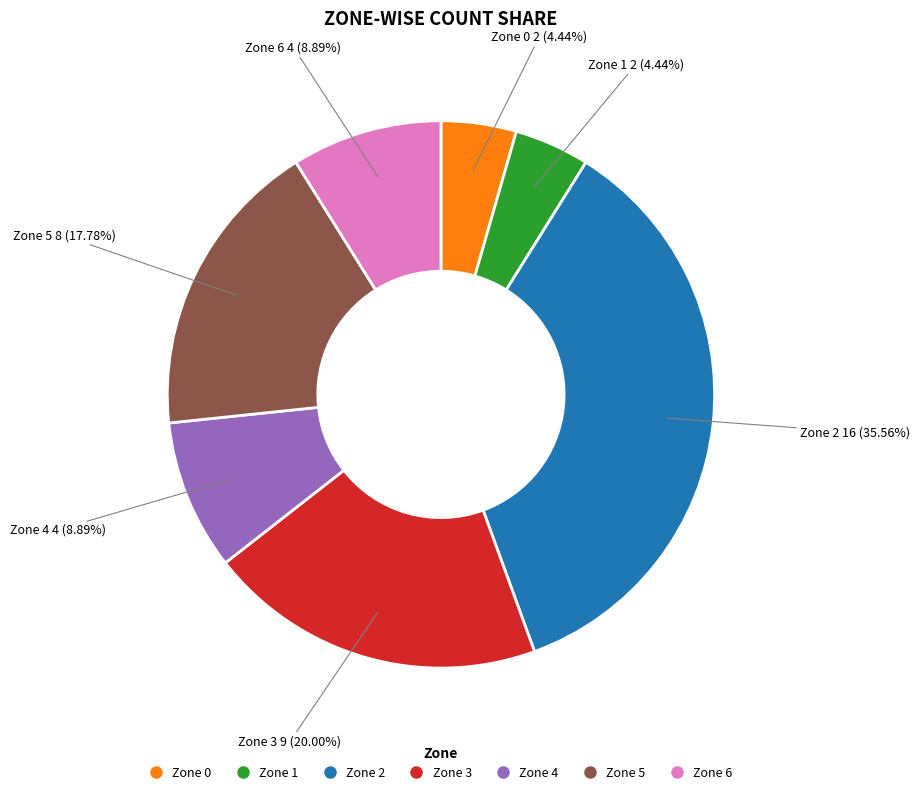

Which category has the biggest portion of the pie?

Zone 2